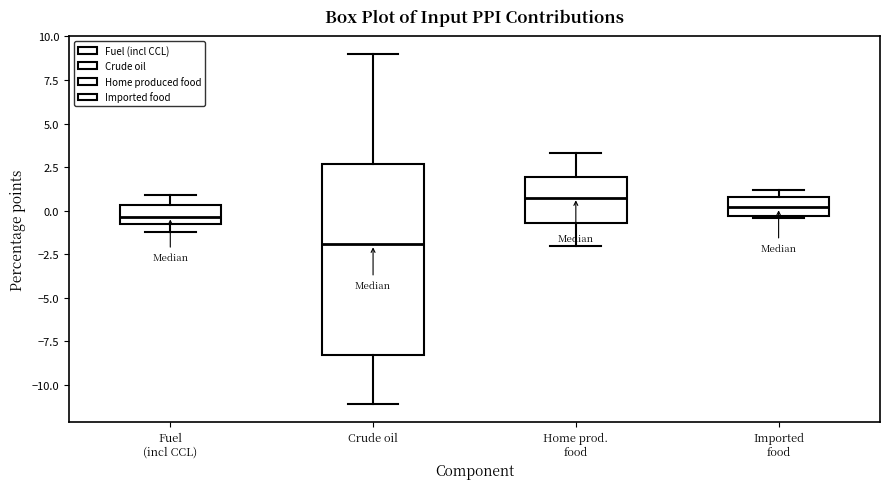

Which box has the lowest median line?

Crude oil